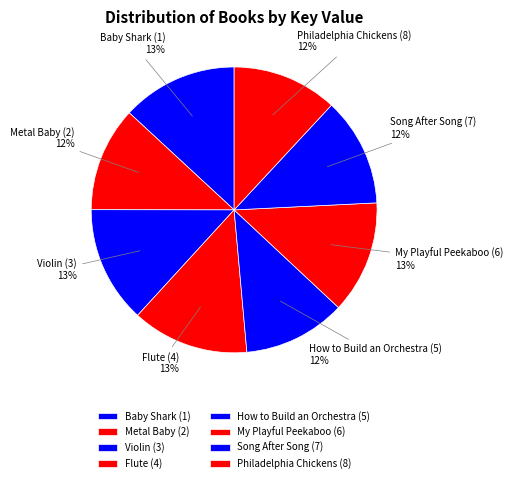

Between Song After Song (7) and Flute (4), which is larger?

Flute (4)